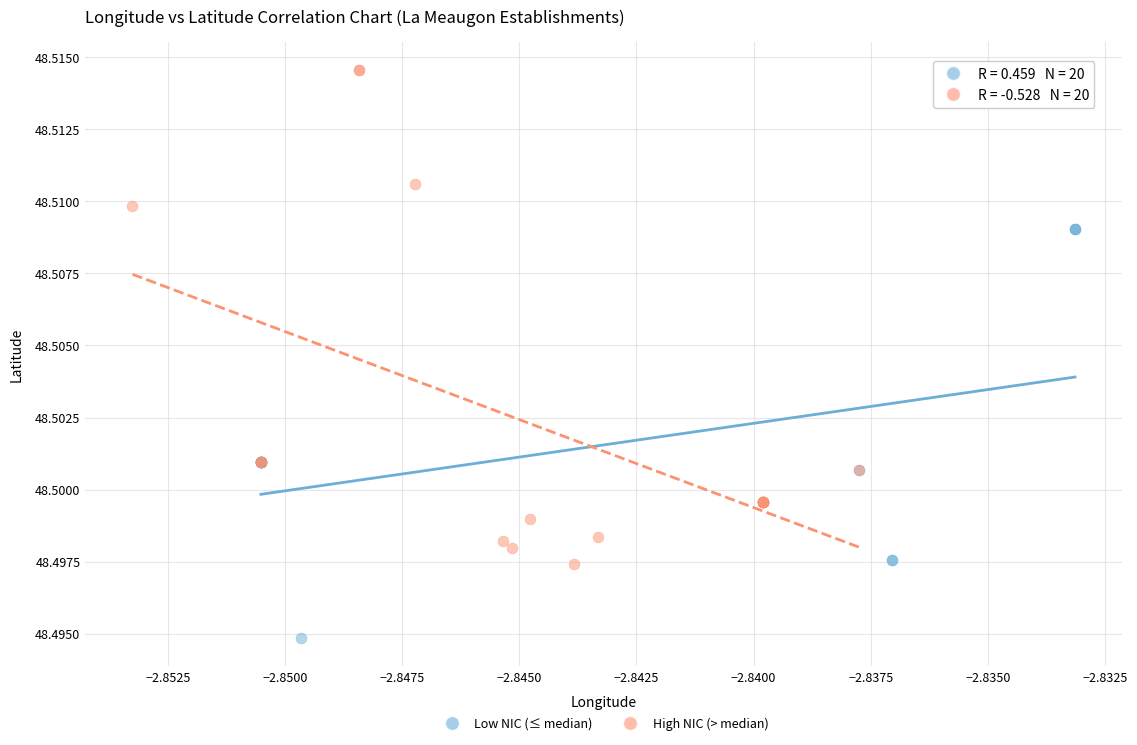

Which series contains the highest Y value?

High NIC (> median)